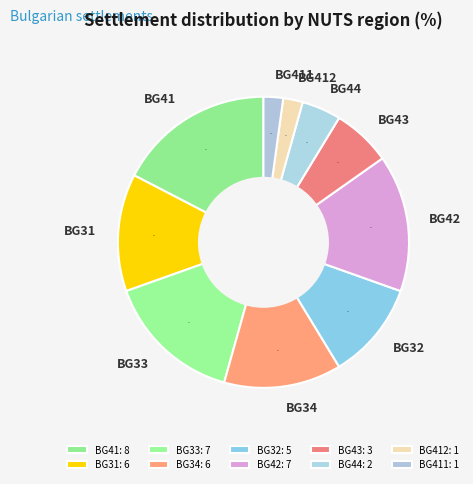

Do BG43 and BG34 together represent more than half of the pie?

No